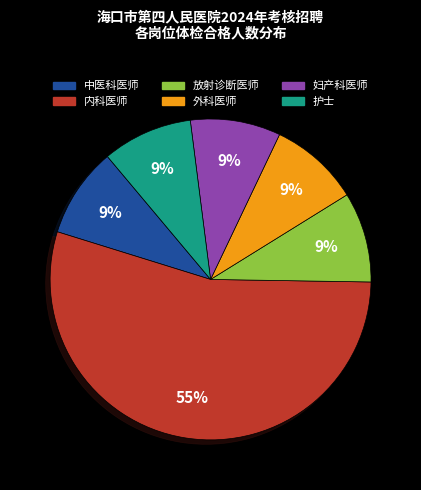

The 妇产科医师 slice represents 9% of the pie. True or false?

True